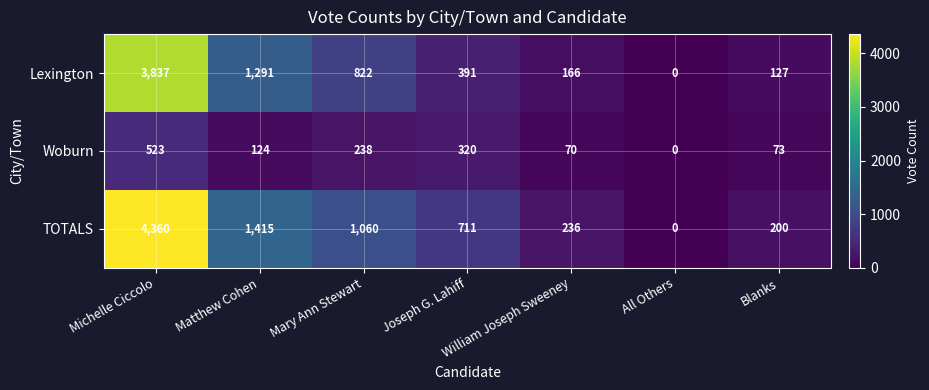

At which category is the sum across all series the highest?

Michelle Ciccolo